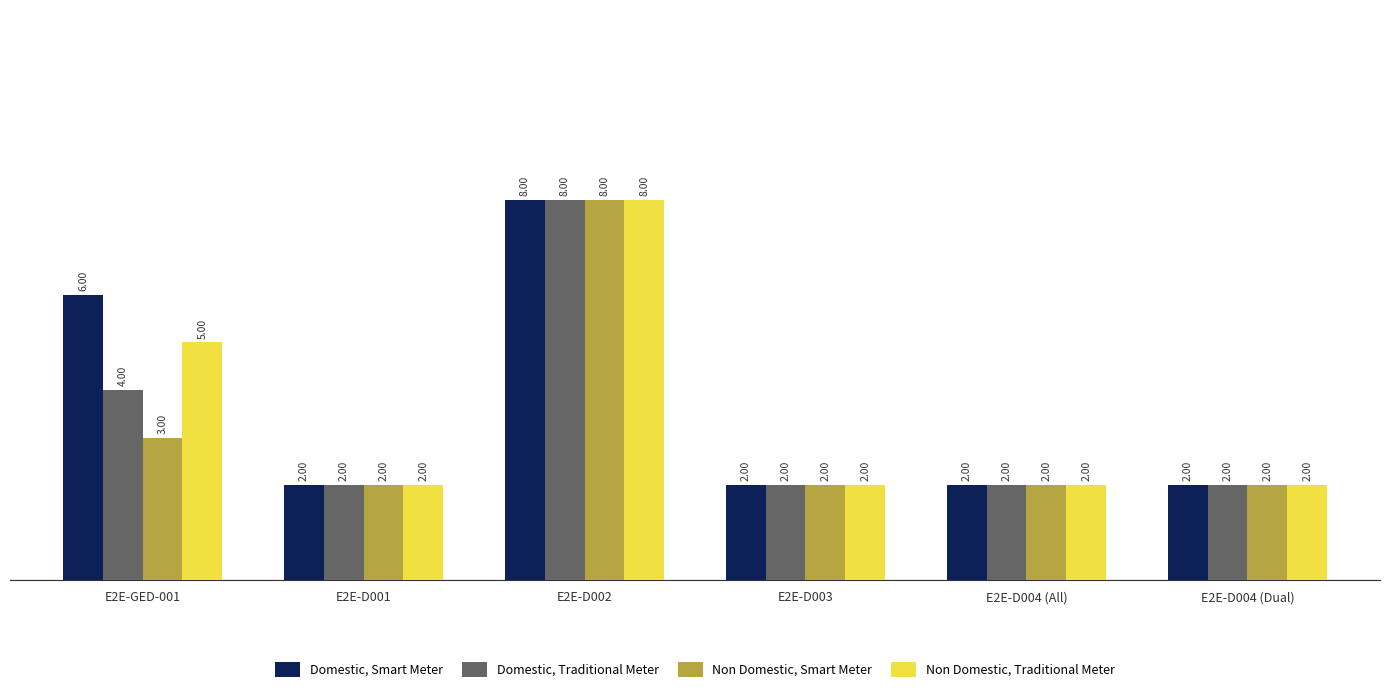

What position from the right is E2E-D003?

3